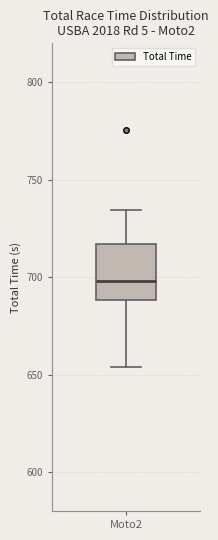

Transcribe this box plot: give where the median line is, the range the box spans, and where the two whiskers end, as read against the y-axis. The values are not printed on the chart, so give them approximately, as read against the axis.

median 700, box 690 to 715, whiskers 655 to 735